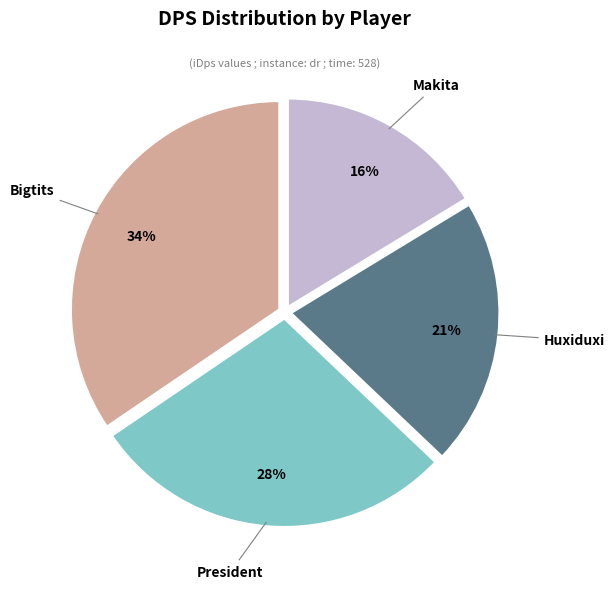

To the nearest percent, what portion does Makita represent?

16%